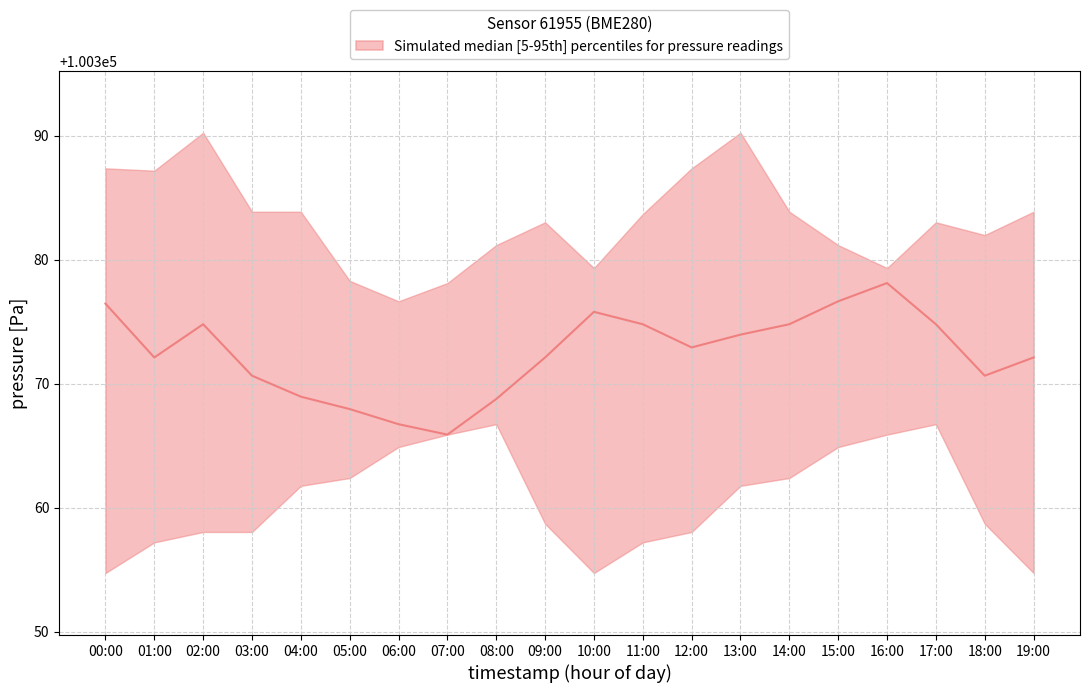

How many values are below 100372?

7